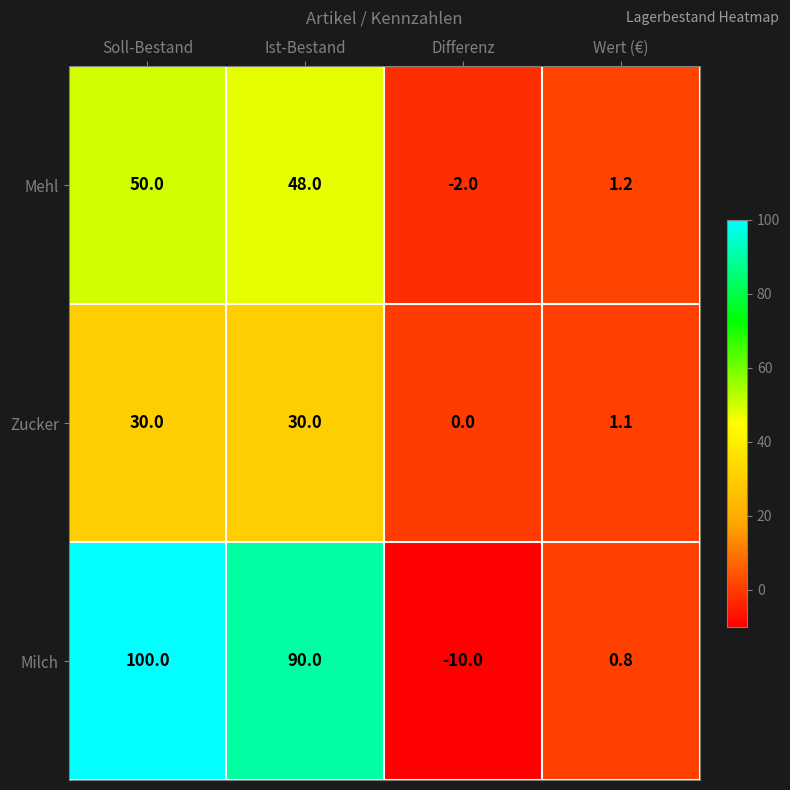

Reading left to right, list all the values displayed in this chart.

Mehl: Soll-Bestand=50.0	Ist-Bestand=48.0	Differenz=-2.0	Wert (€)=1.2
Zucker: Soll-Bestand=30.0	Ist-Bestand=30.0	Differenz=0.0	Wert (€)=1.1
Milch: Soll-Bestand=100.0	Ist-Bestand=90.0	Differenz=-10.0	Wert (€)=0.8